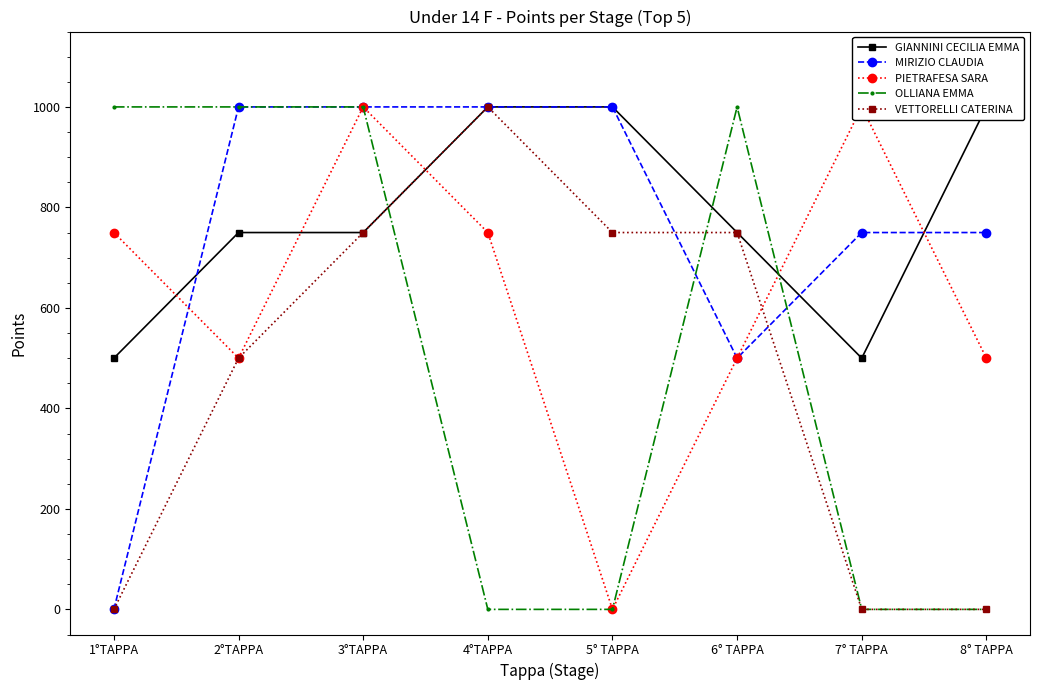

List the series in order of their peak value, lowest first.

GIANNINI CECILIA EMMA, MIRIZIO CLAUDIA, PIETRAFESA SARA, OLLIANA EMMA, VETTORELLI CATERINA